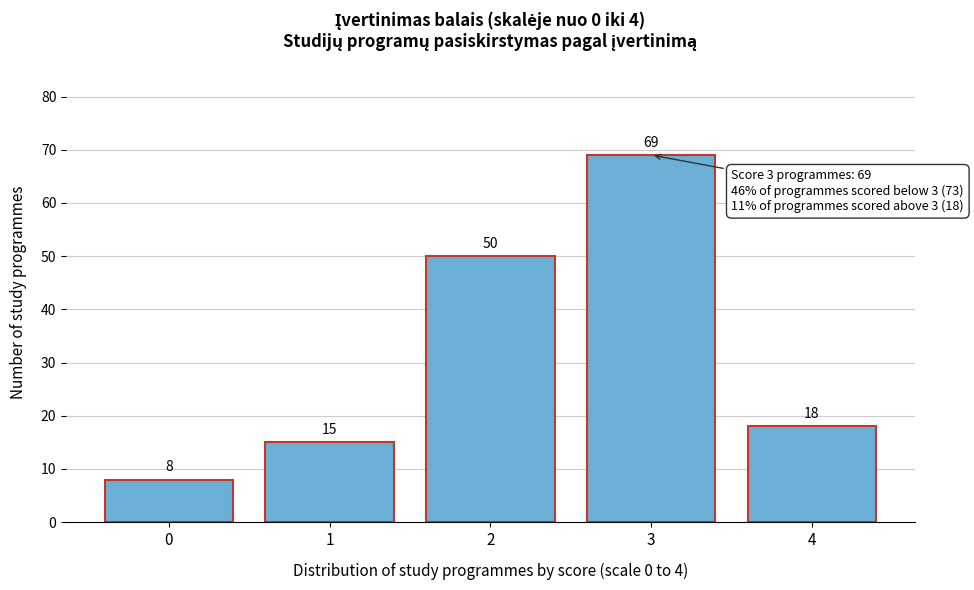

Reading right to left, extract all data points from this chart.

18	69	50	15	8